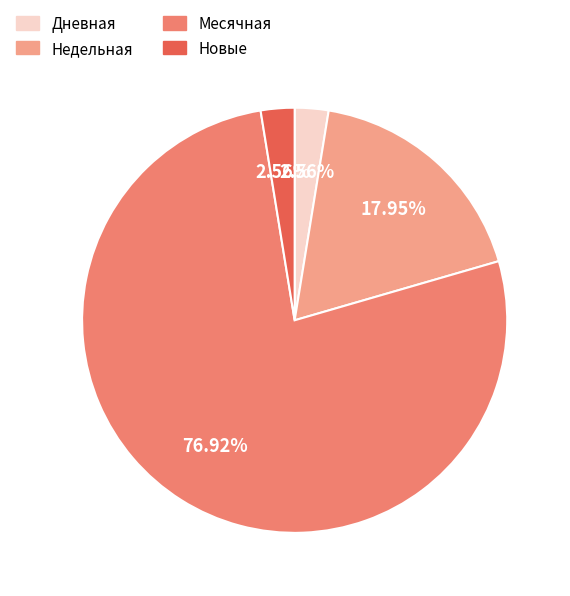

Which category accounts for the majority?

Месячная